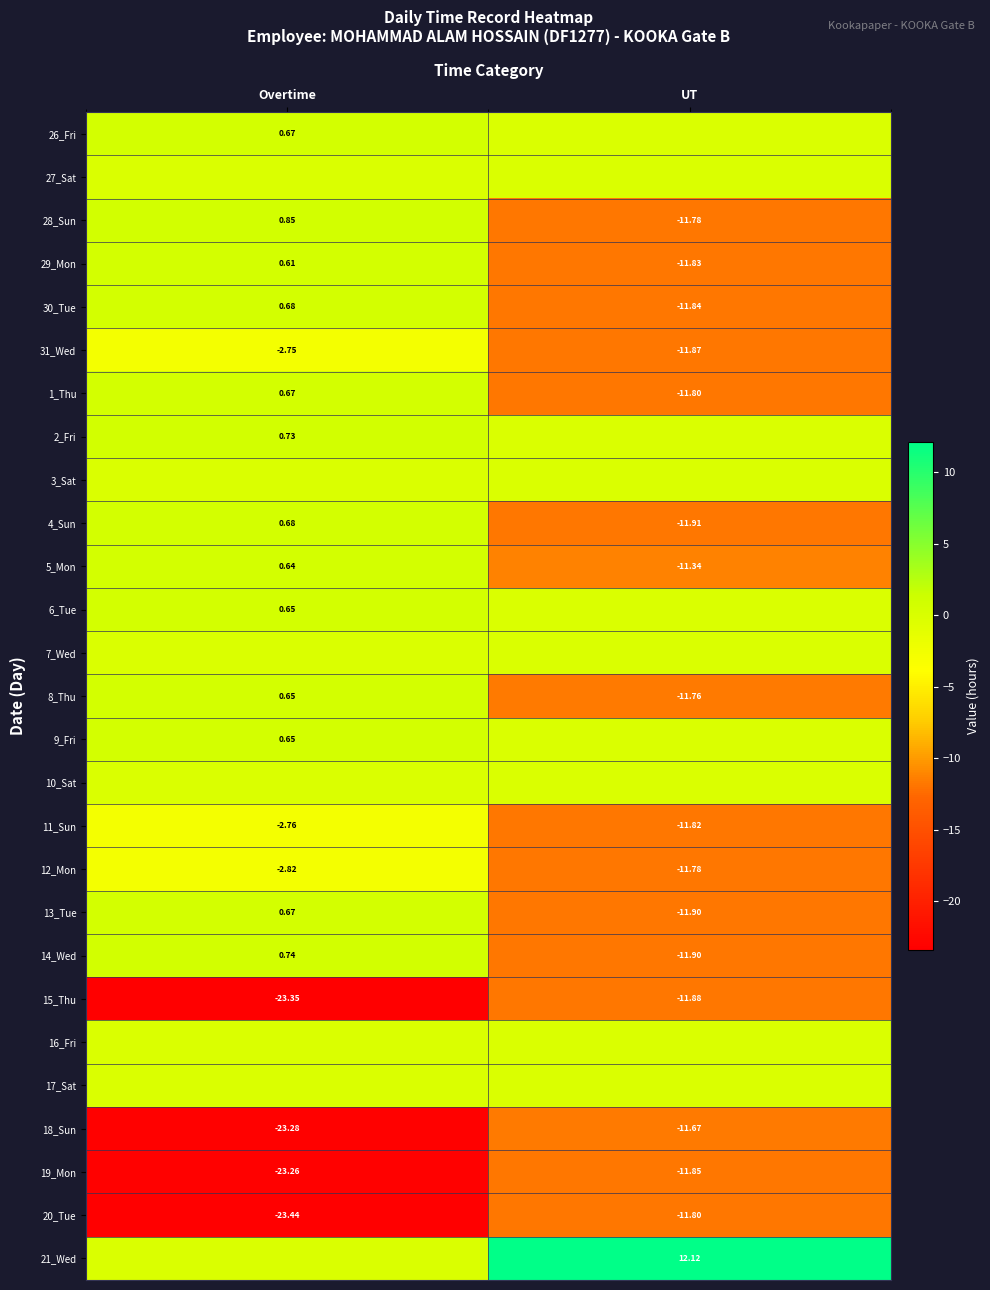

Rank the categories by 1_Thu value from lowest to highest.

UT, Overtime